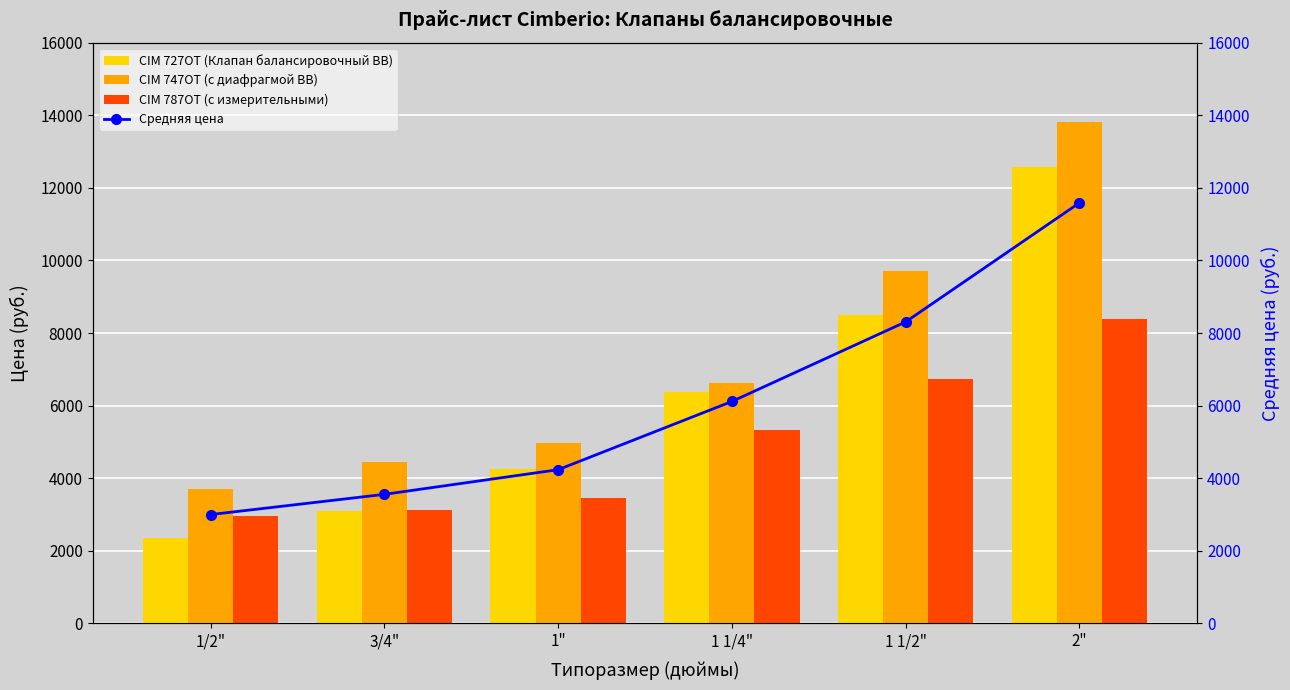

At 1 1/2", list the series in order from largest to smallest.

CIM 747OT (с диафрагмой ВВ), CIM 727OT (Клапан балансировочный ВВ), Средняя цена, CIM 787OT (с измерительными)